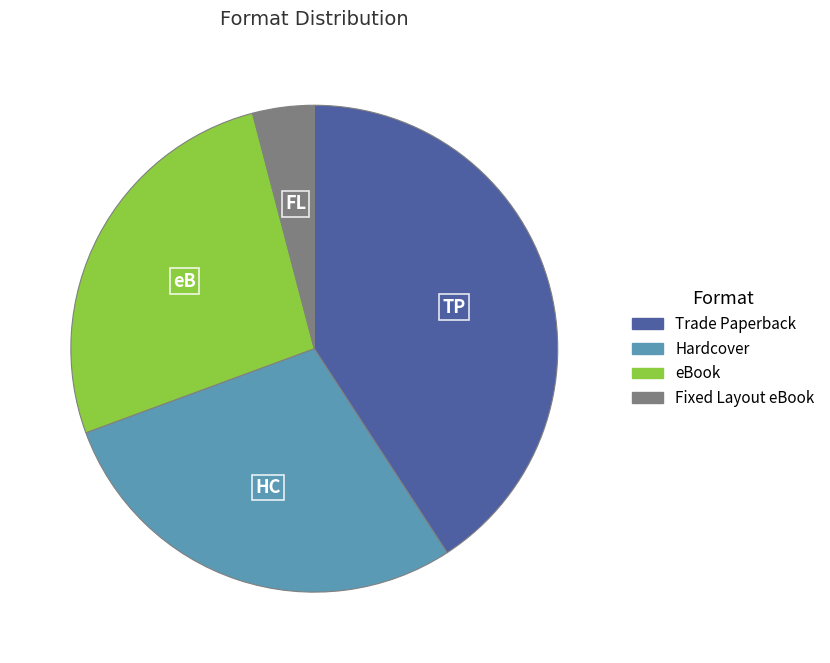

Is the sum of Fixed Layout eBook and Trade Paperback greater than half?

No